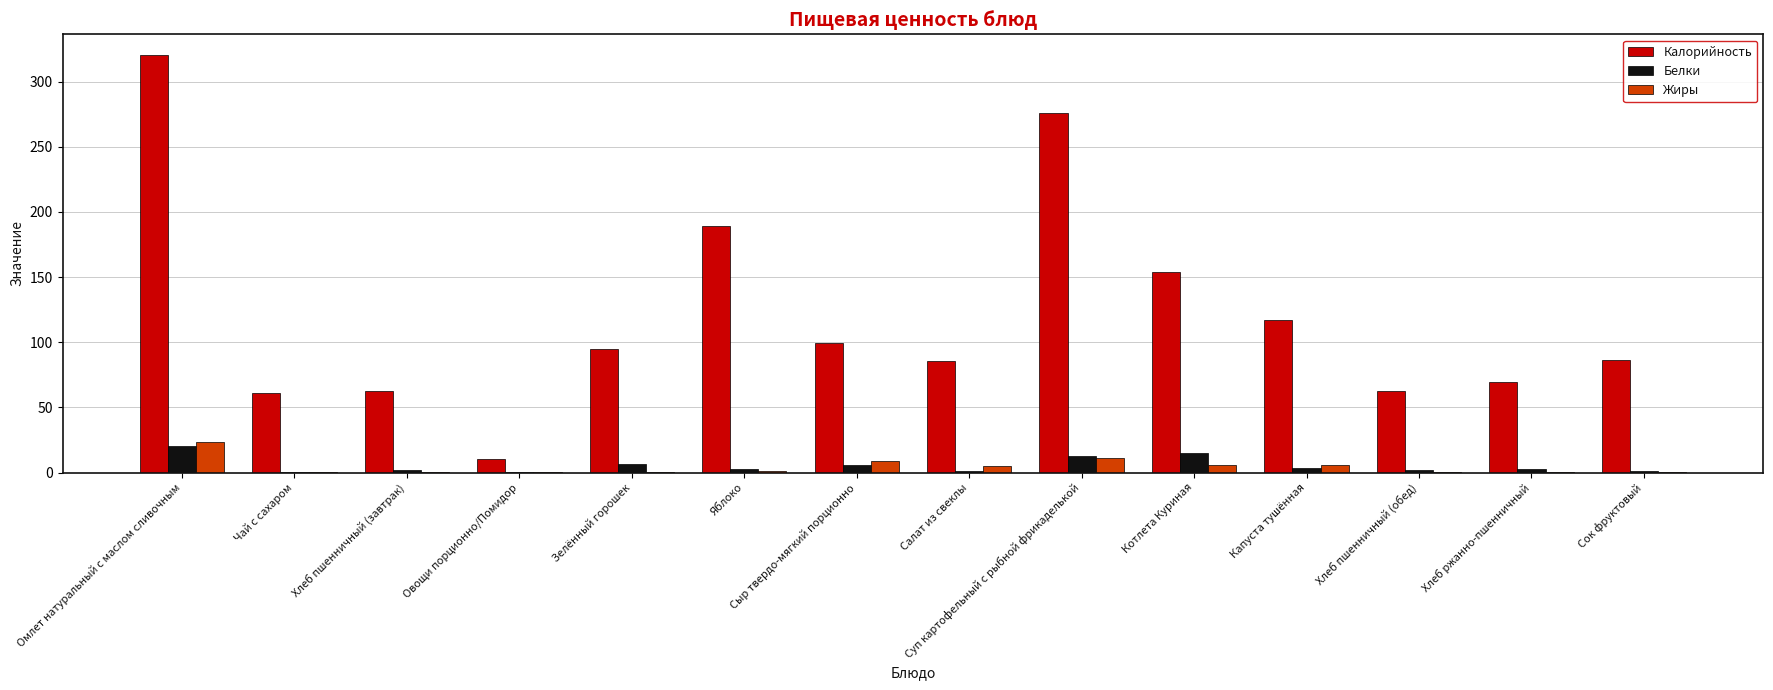

At which category is the sum across all series the highest?

Омлет натуральный с маслом сливочным